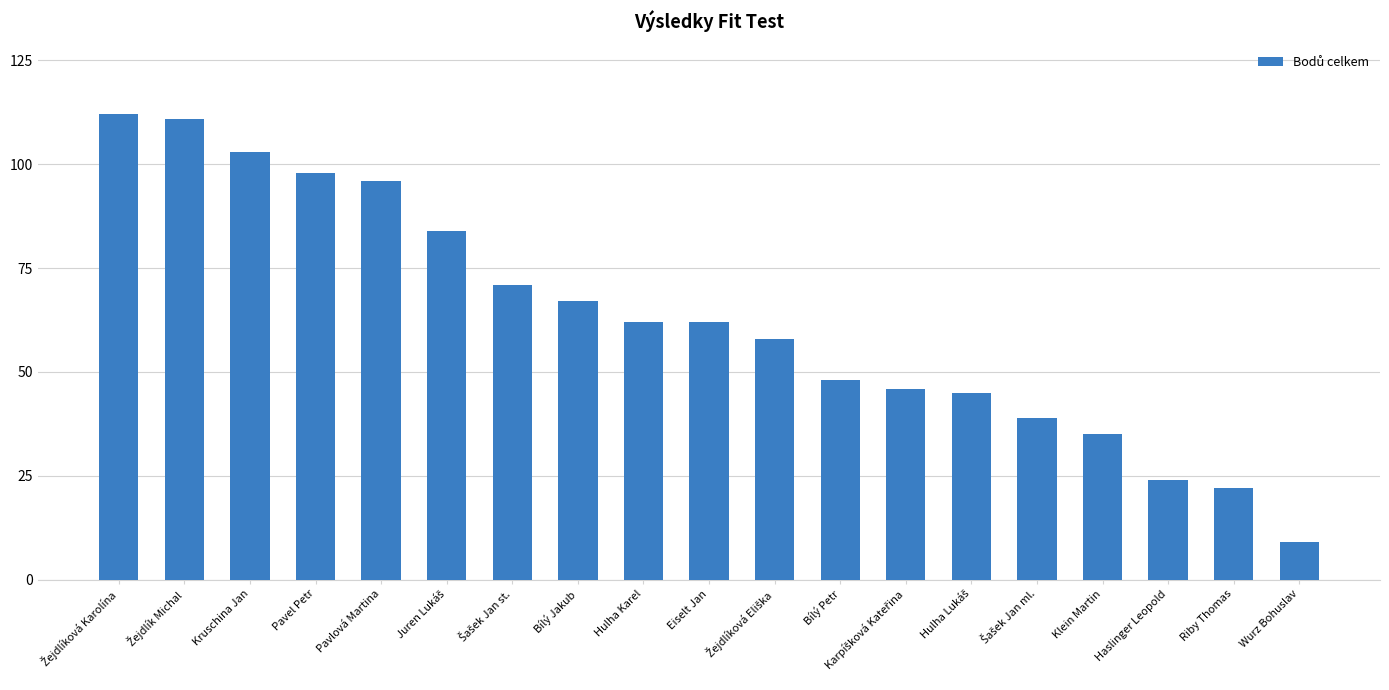

What position from the left is Hulha Karel?

9